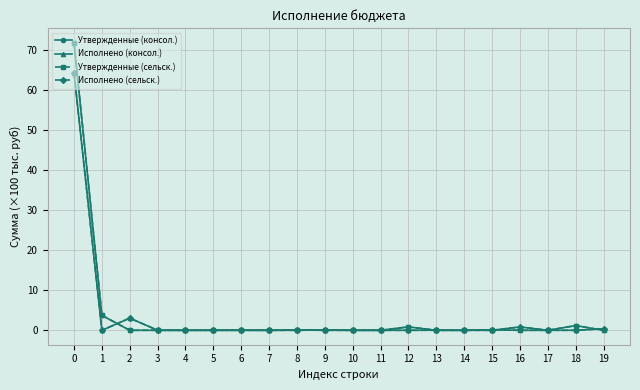

Reading left to right, what are all the values shown in this chart?

Утвержденные (консол.): 71.7	3.7	0.0	0.0	0.0	0.0	0.0	0.0	0.1	0.0	0.0	0.0	0.8	0.0	0.0	0.1	0.0	0.0	1.2	0.0
Исполнено (консол.): 64.2	0.0	3.0	0.0	0.0	0.0	0.0	-0.0	0.0	0.1	-0.0	0.0	0.0	0.0	-0.0	0.0	0.8	0.0	0.0	0.4
Утвержденные (сельск.): 71.7	3.7	0.0	0.0	0.0	0.0	0.0	0.0	0.1	0.0	0.0	0.0	0.8	0.0	0.0	0.1	0.0	0.0	1.2	0.0
Исполнено (сельск.): 64.2	0.0	3.0	0.0	0.0	0.0	0.0	-0.0	0.0	0.1	-0.0	0.0	0.0	0.0	-0.0	0.0	0.8	0.0	0.0	0.4